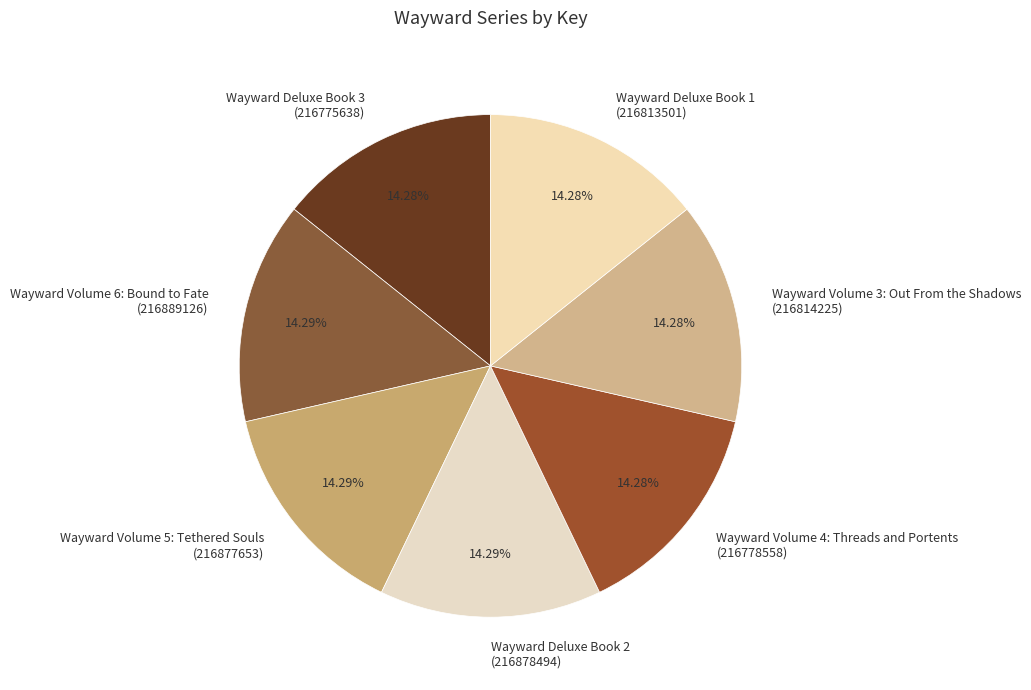

To the nearest percent, what portion does Wayward Deluxe Book 1 represent?

14%